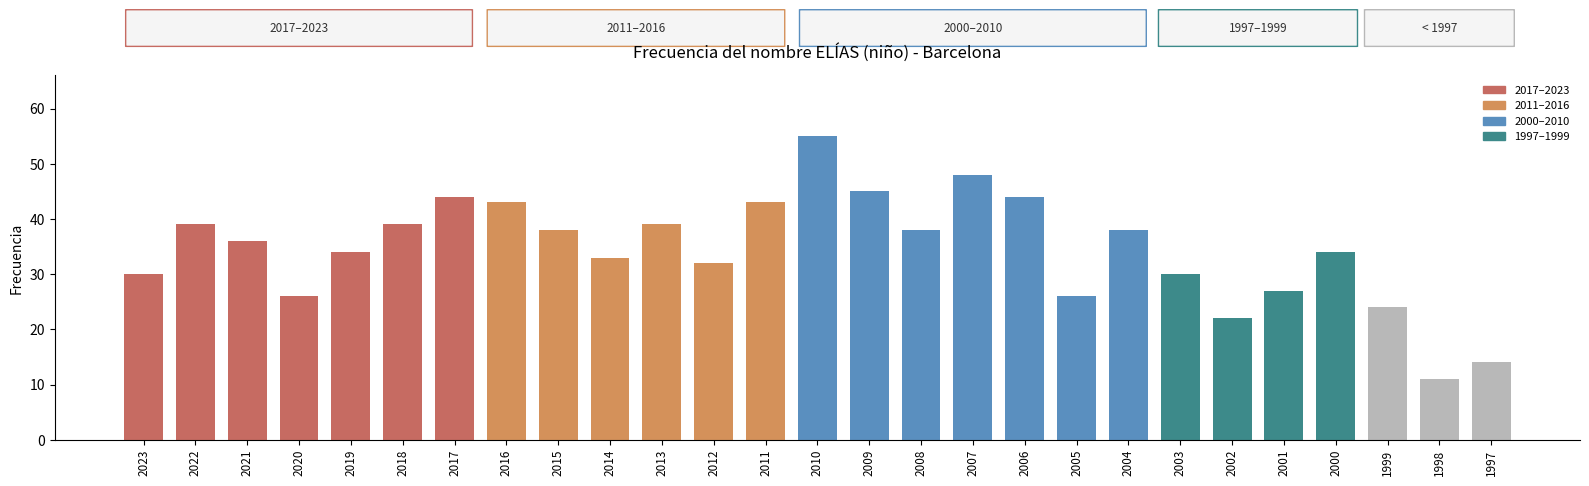

What is the ratio of the value at 2006 to the value at 1997?

3.1